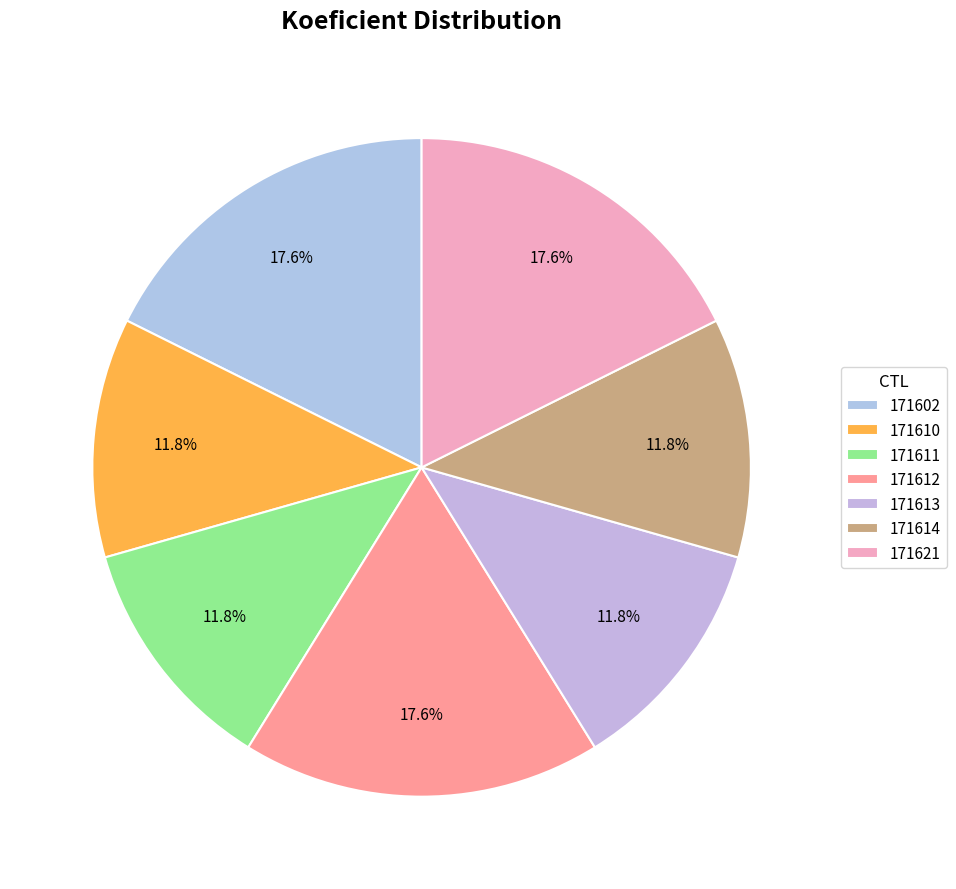

To the nearest percent, what is the combined percentage of 171614 and 171621?

29%